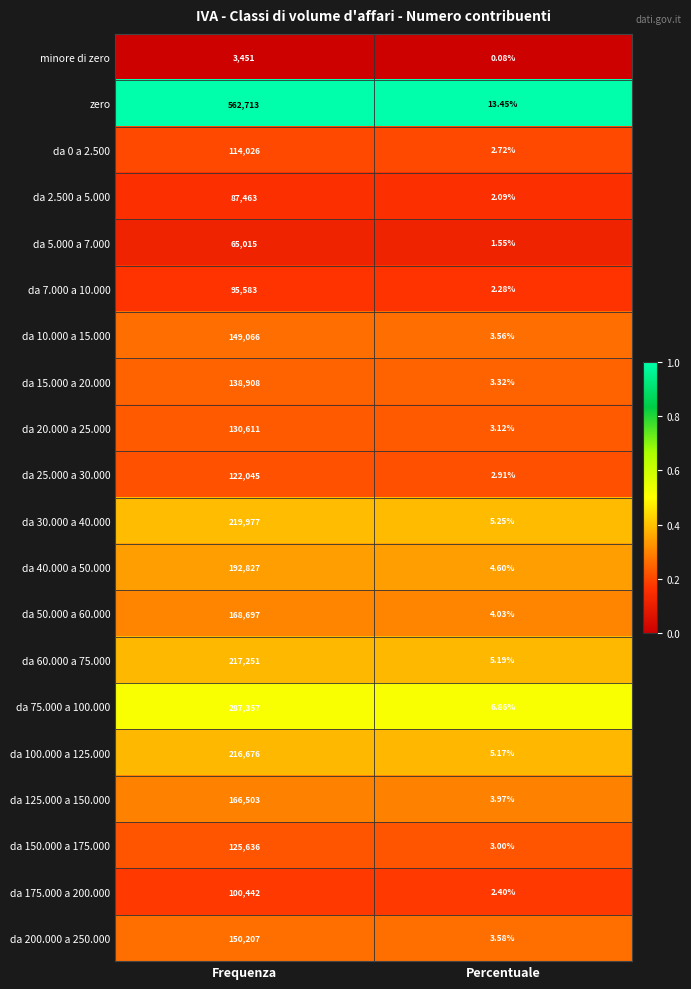

Which series has the largest range (max minus min)?

zero